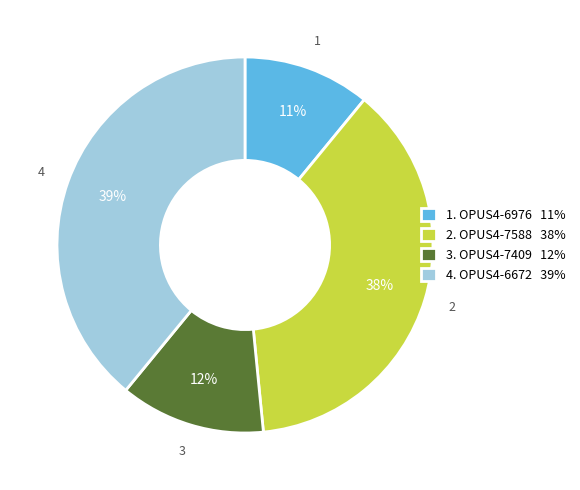

Rank the categories by value from highest to lowest.

4. OPUS4-6672 39%, 2. OPUS4-7588 38%, 3. OPUS4-7409 12%, 1. OPUS4-6976 11%